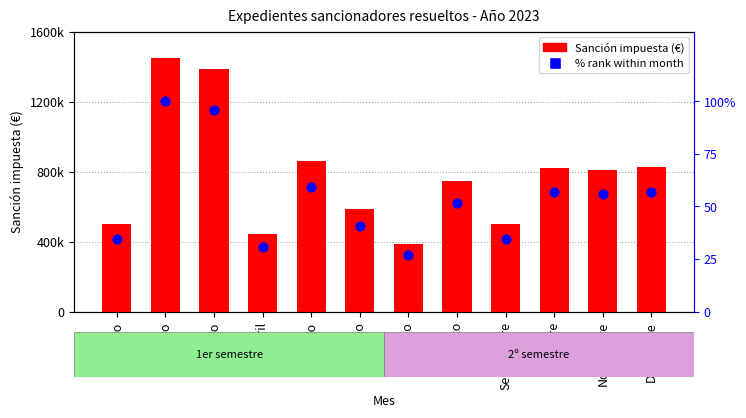

What are all the series names shown in the legend?

Sanción impuesta (€), % rank within month